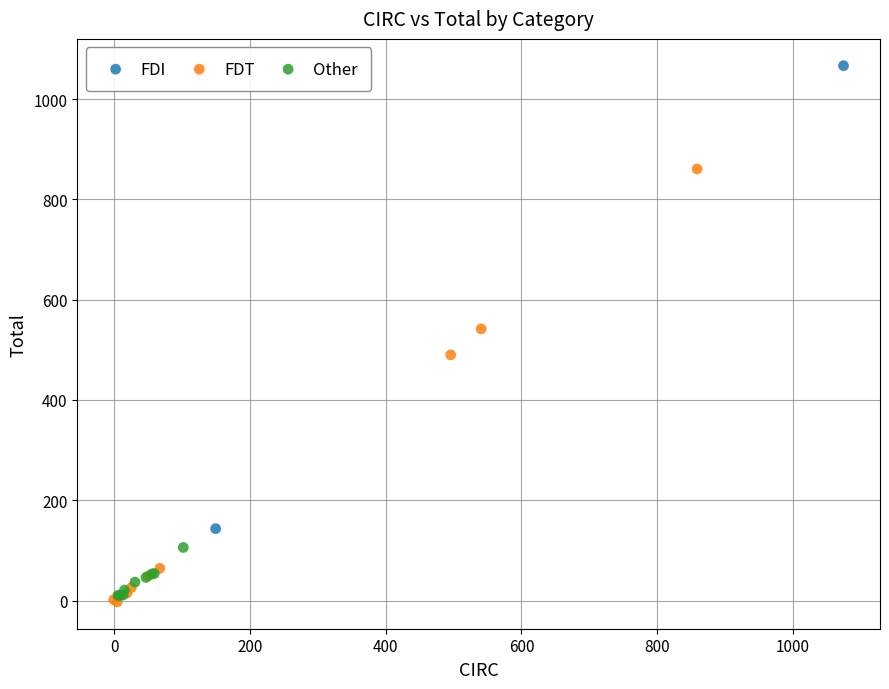

Which series reaches the maximum Y coordinate?

FDI